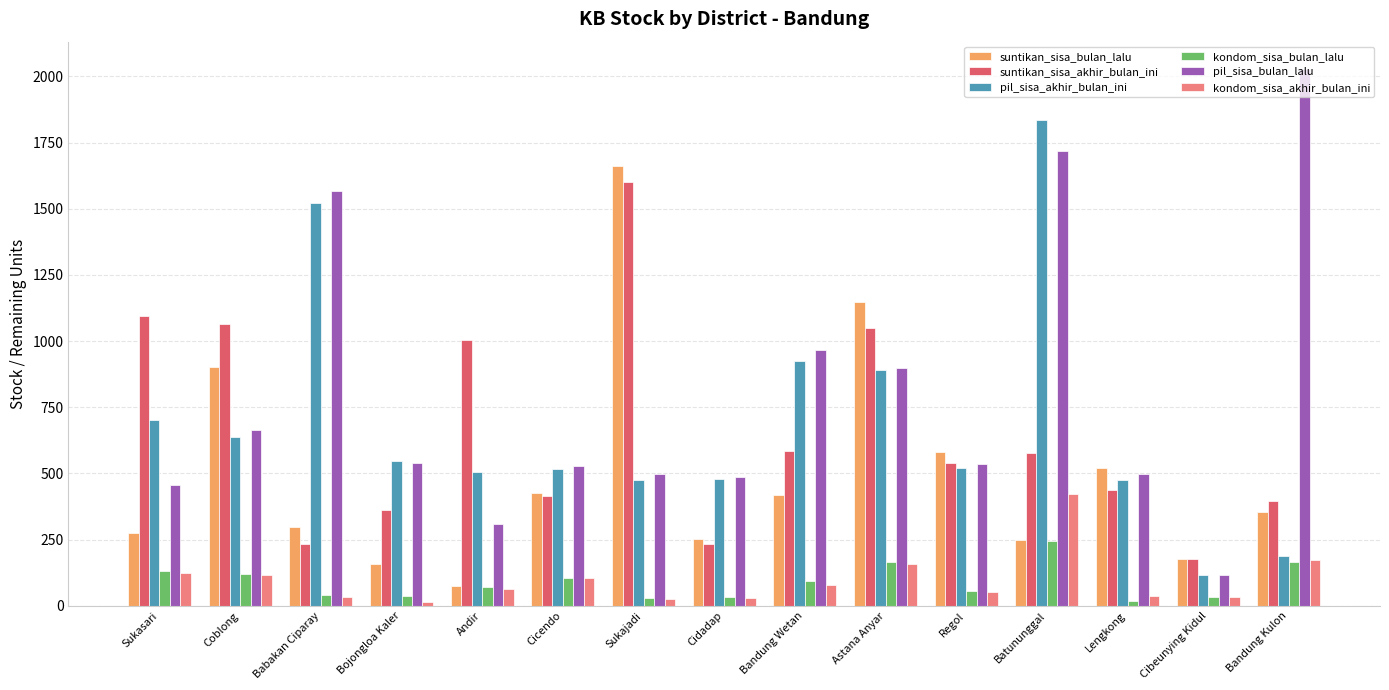

What are all the series names shown in the legend?

suntikan_sisa_bulan_lalu, suntikan_sisa_akhir_bulan_ini, pil_sisa_akhir_bulan_ini, kondom_sisa_bulan_lalu, pil_sisa_bulan_lalu, kondom_sisa_akhir_bulan_ini